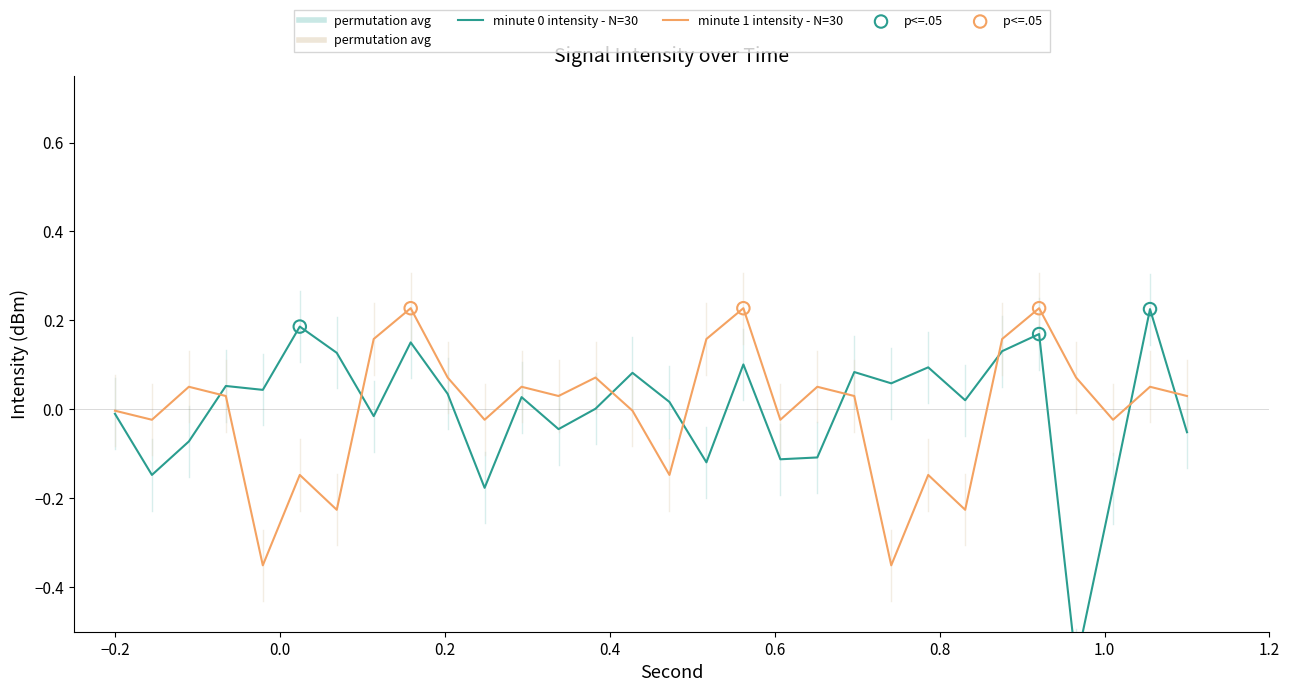

What are all the series names shown in the legend?

minute 0 intensity, minute 1 intensity